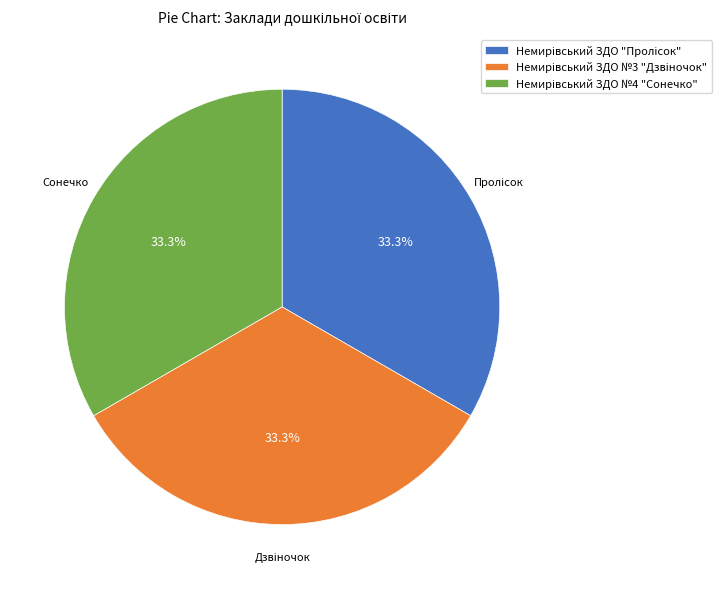

Does any single category account for the majority?

No